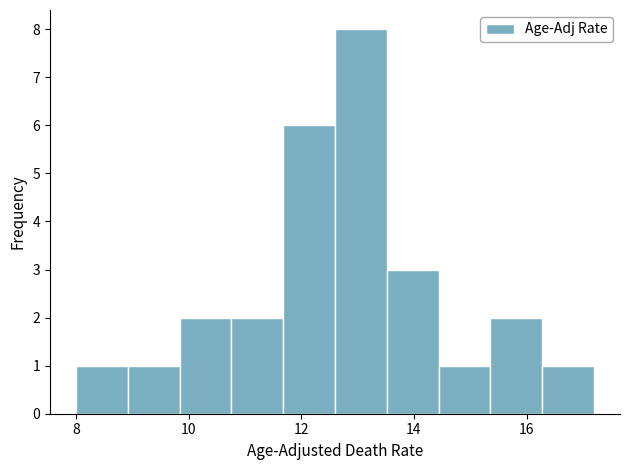

What is the height of the bar covering 15.36 to 16.28 on the x-axis? Neither the bar edges nor the heights are printed on the chart, so give them approximately, as read against the axes.

2